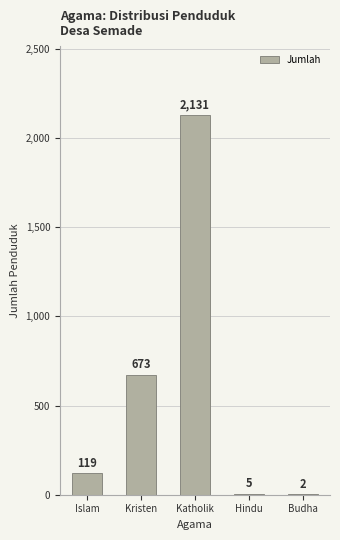

What is the average value?

586